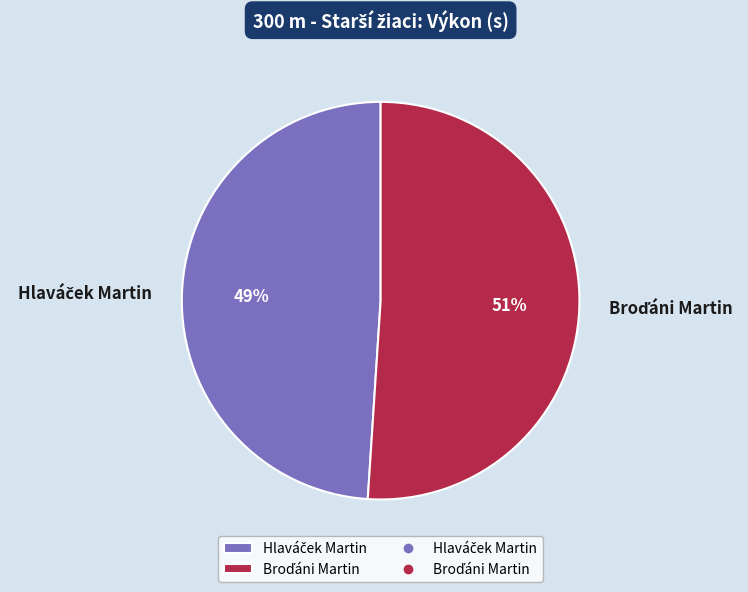

Is there any slice that represents more than half of the pie?

Yes